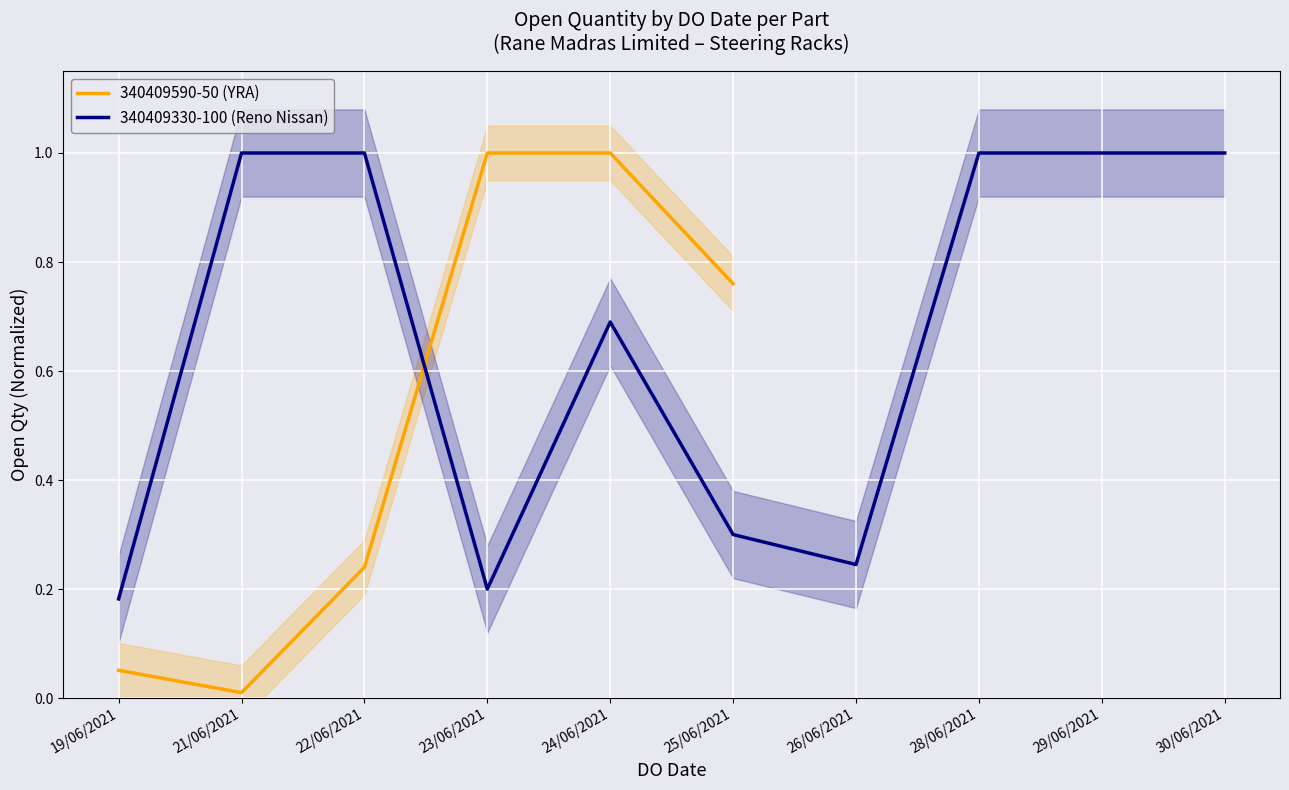

Rank the categories by value from lowest to highest.

21/06/2021, 19/06/2021, 22/06/2021, 25/06/2021, 23/06/2021, 24/06/2021